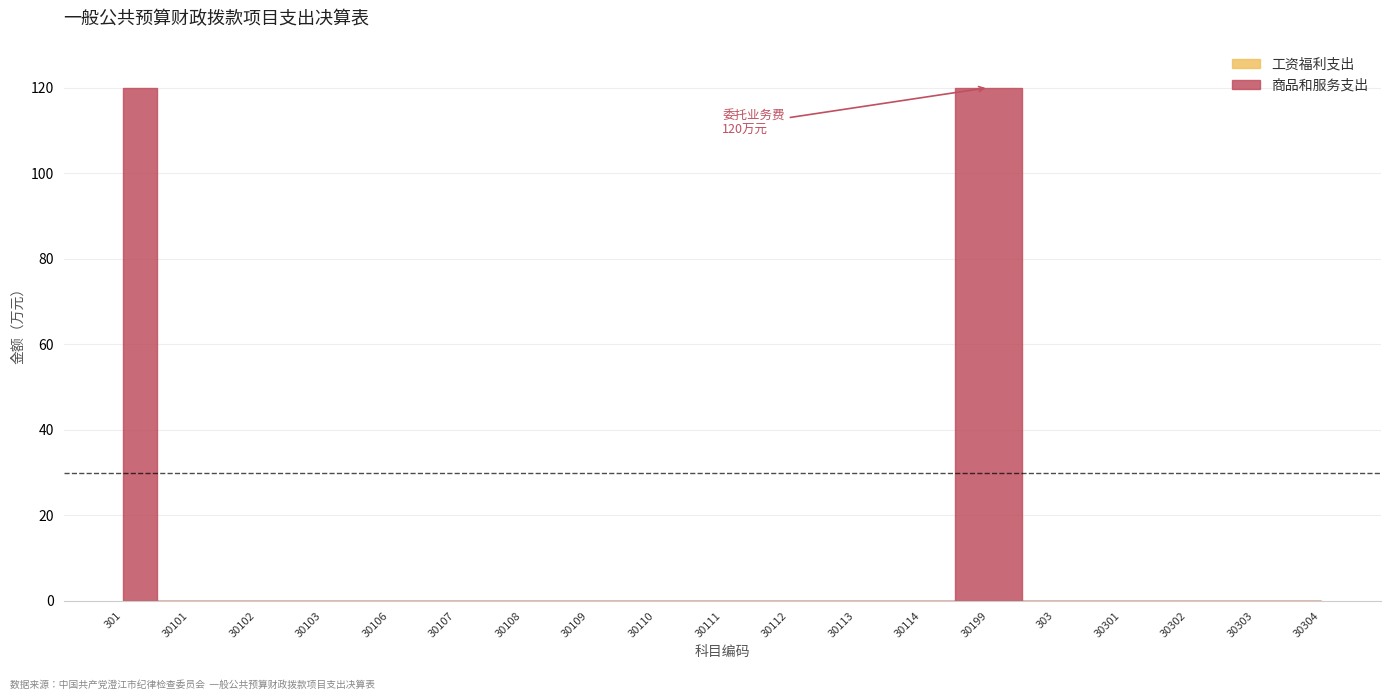

Rank the series by their average value, from highest to lowest.

商品和服务支出, 工资福利支出